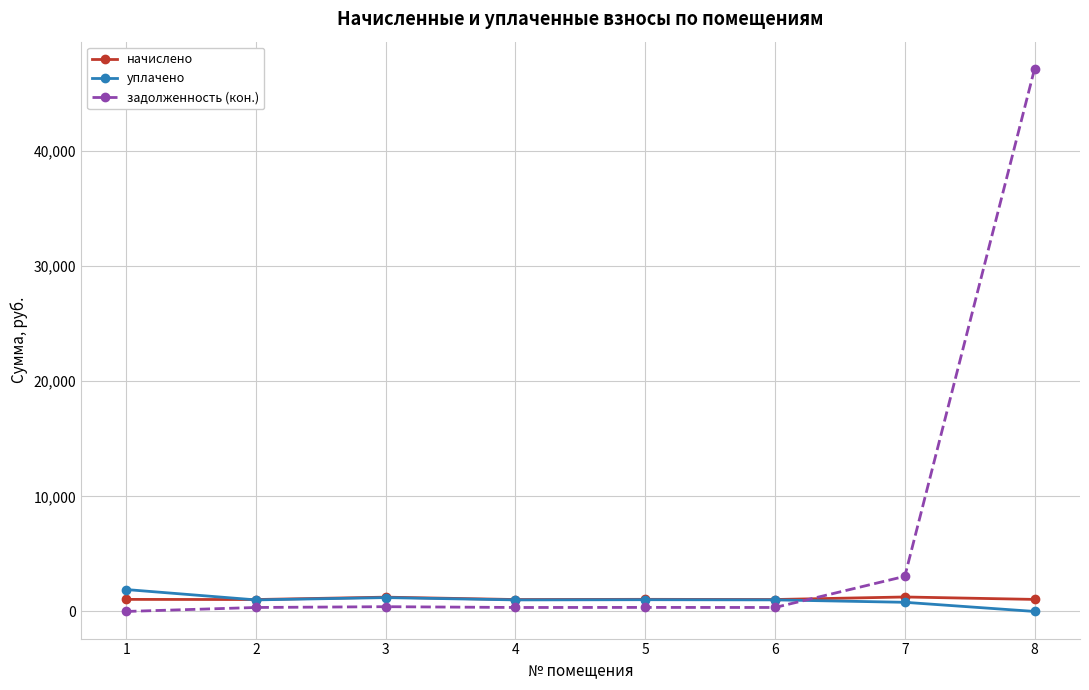

What is the highest value of the задолженность (кон.) series?

47142.9